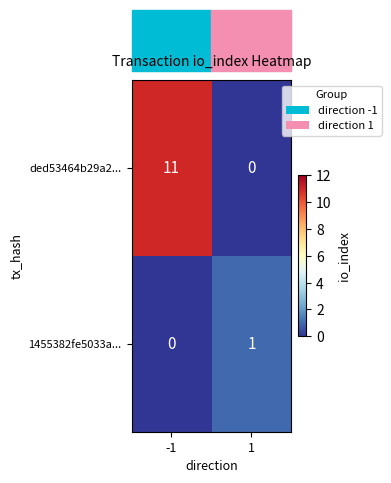

Which series has the largest total across all categories?

ded53464b29a2...